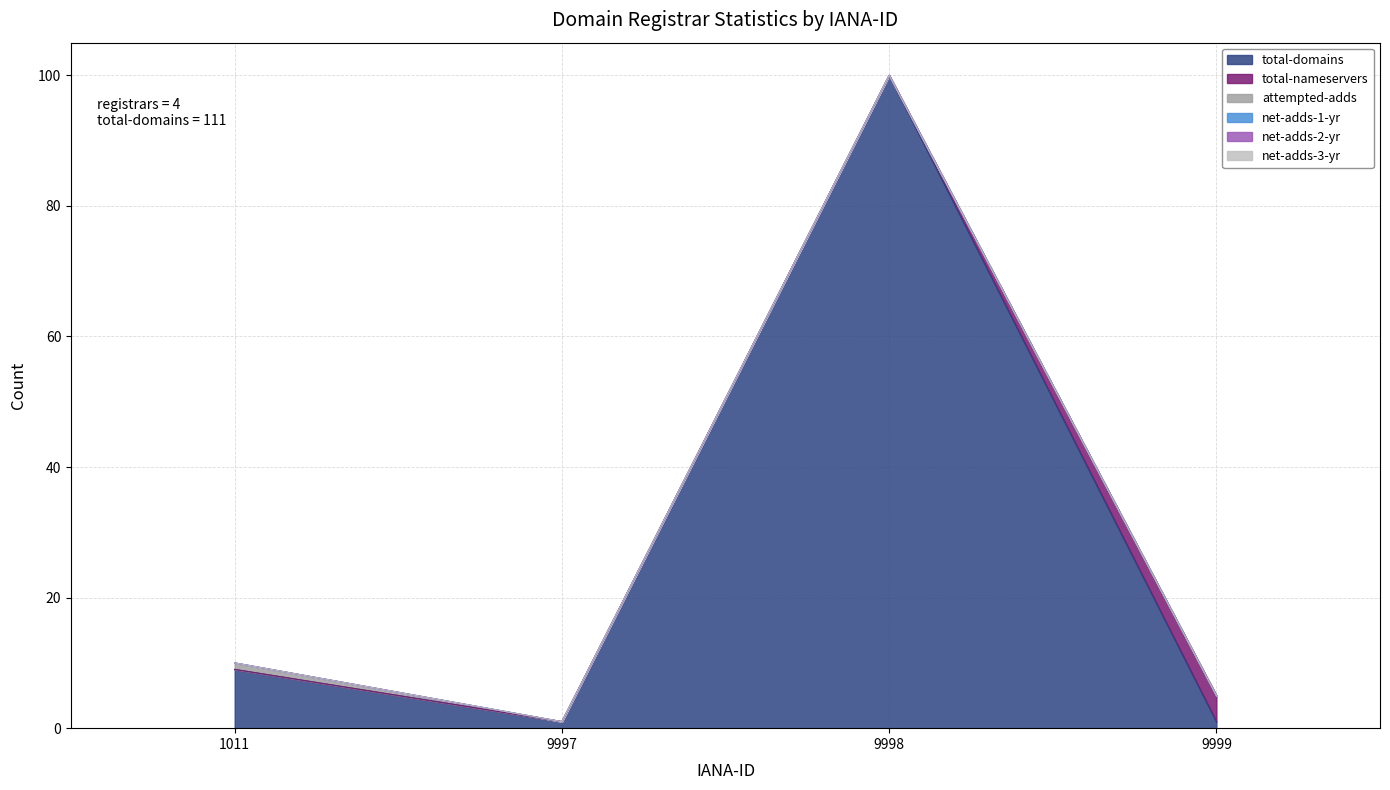

True or false: attempted-adds has more than 2 interior local peaks.

False